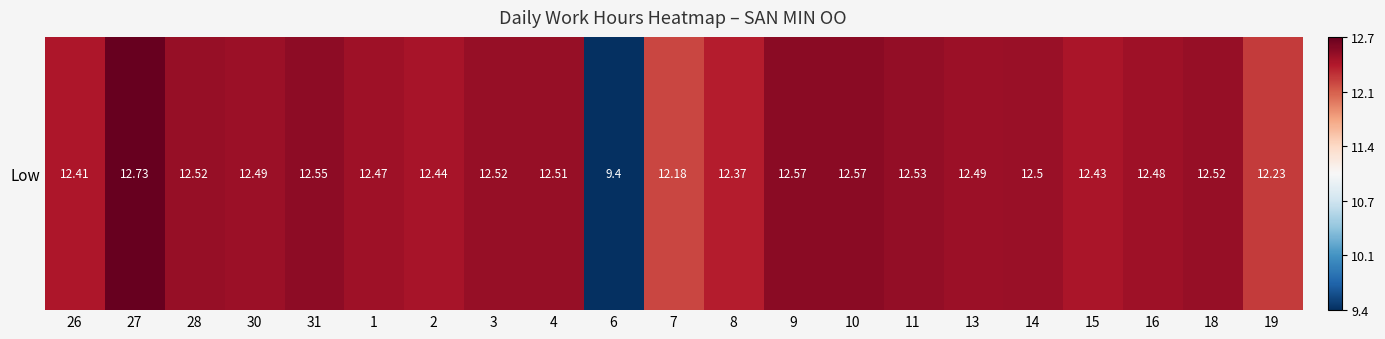

What is the difference between the values at 27 and 19?

0.5